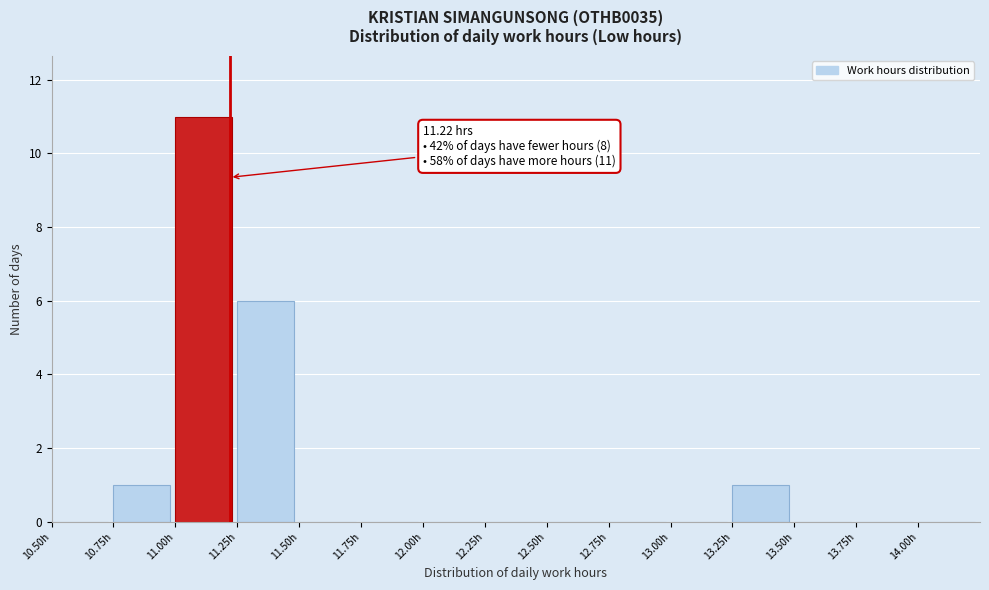

Which range on the x-axis has the tallest bar?

11.00 to 11.25